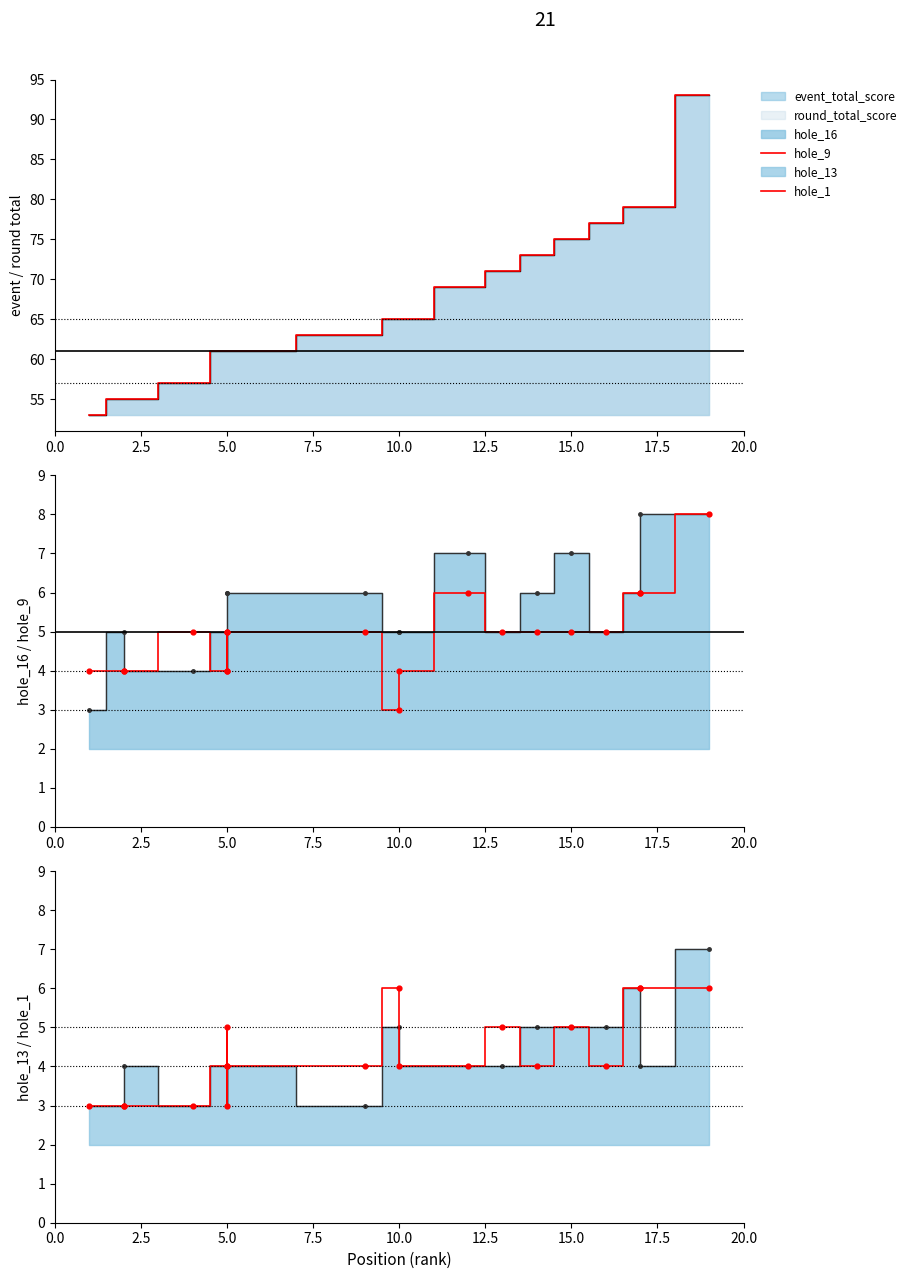

Which series contains the lowest Y value?

hole_9